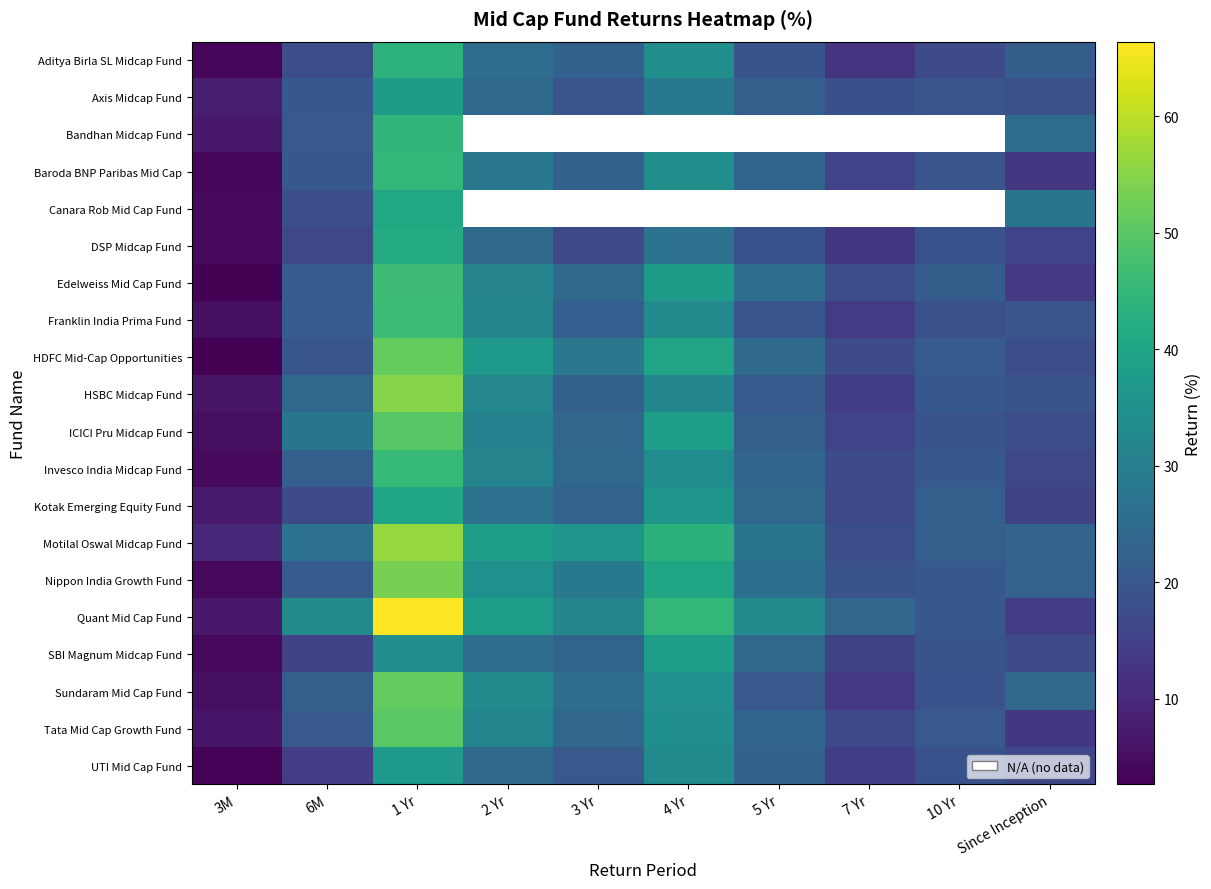

Which label corresponds to the smallest value in the chart?

2 Yr